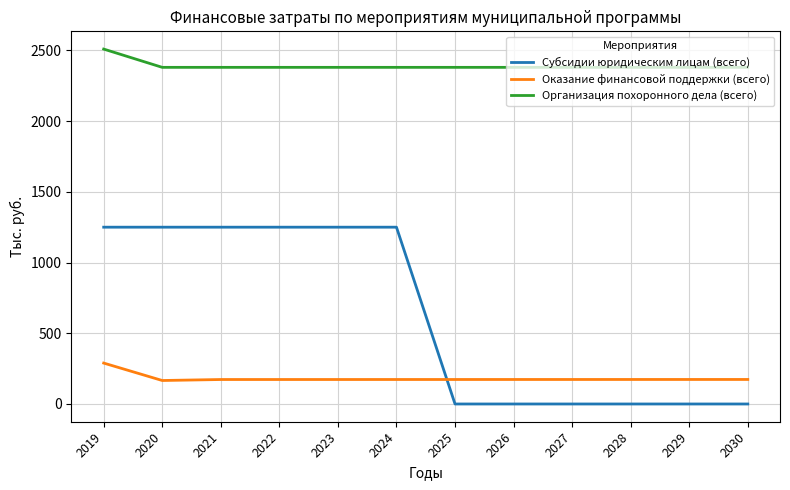

True or false: Оказание финансовой поддержки (всего) and Организация похоронного дела (всего) cross at least once.

False